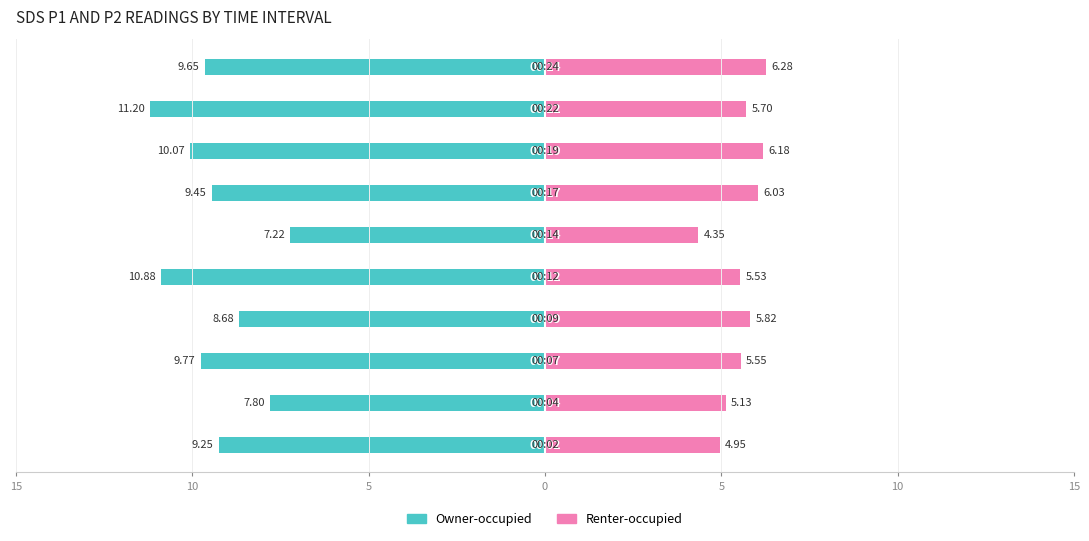

Rank the series at 8 from lowest to highest value.

Owner-occupied, Renter-occupied